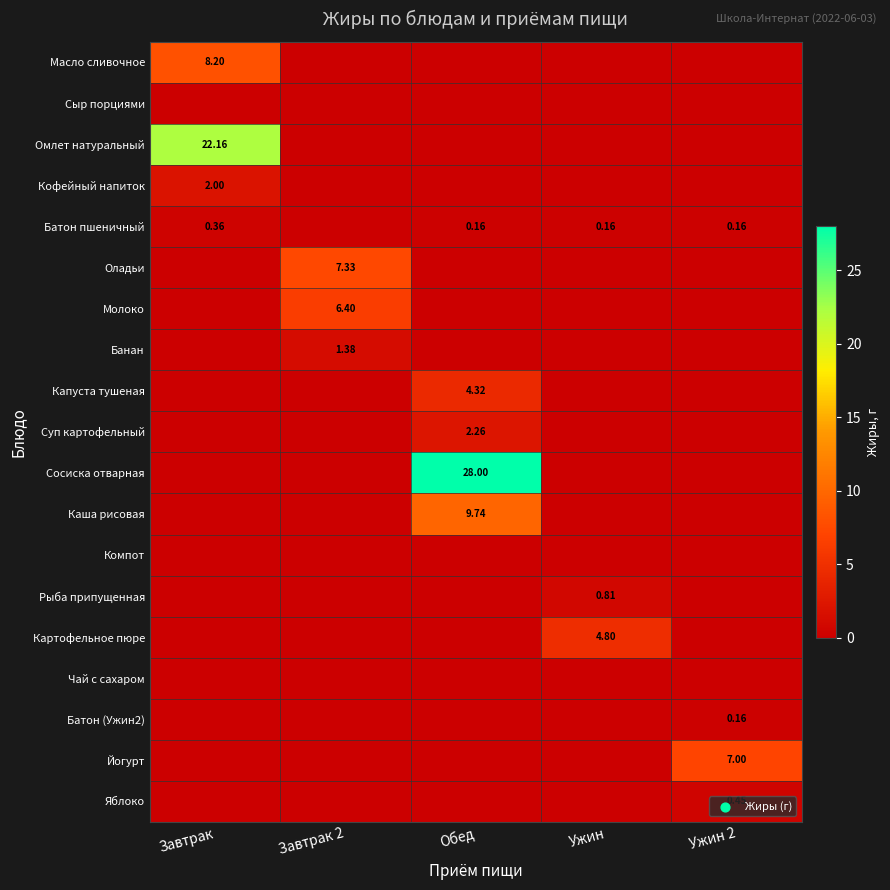

Is it true that Картофельное пюре equals -3.3 at Завтрак?

False